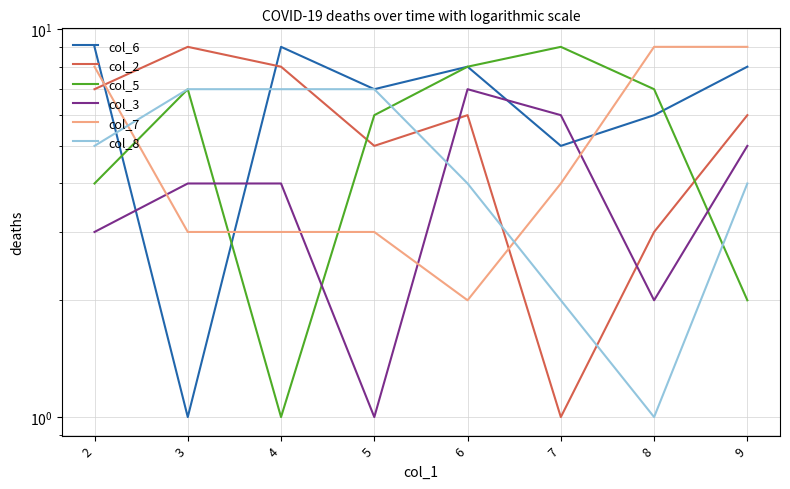

True or false: col_8 has more than 0 points higher than both neighbors.

False